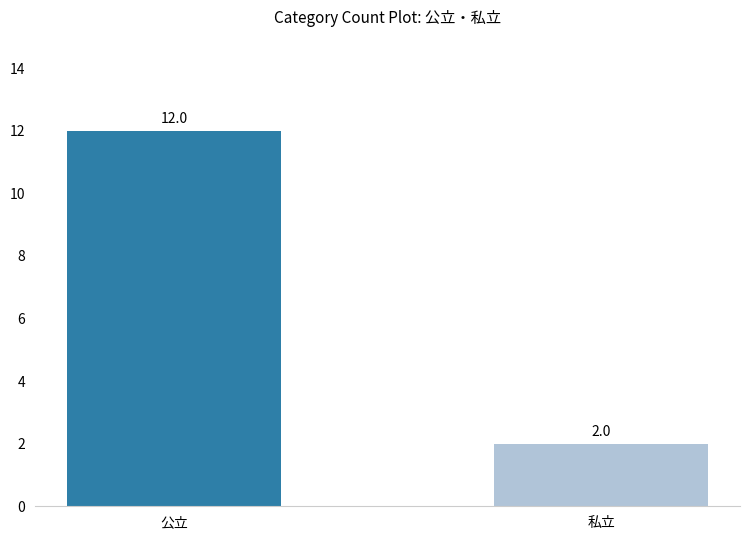

Which category has the lowest value across all series?

私立